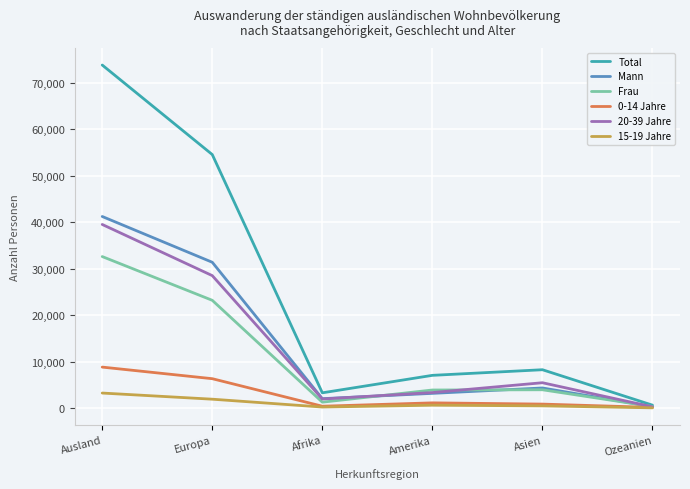

What is the difference between the maximum and minimum values in the Frau series?

32296